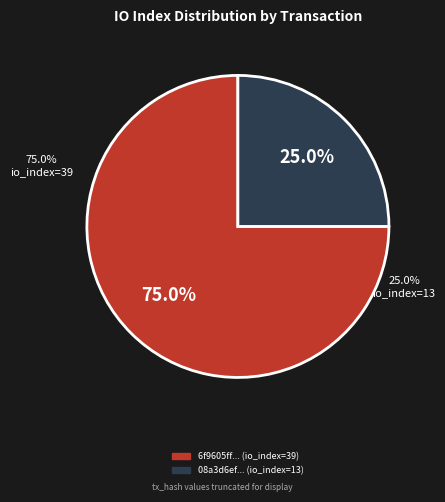

To the nearest percent, what is the average slice percentage?

50%